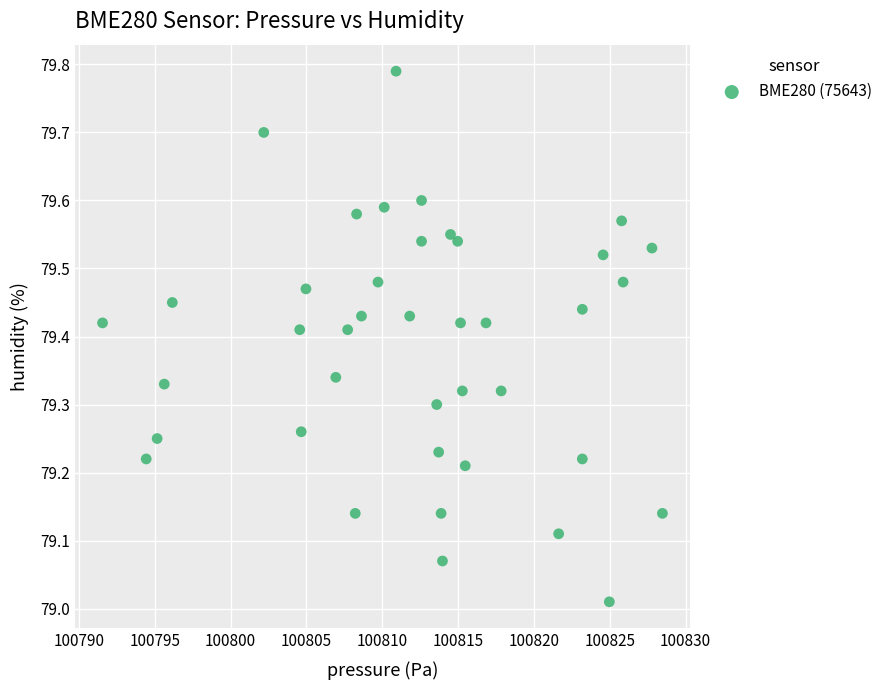

What is the range of X values (max minus min)?

36.9